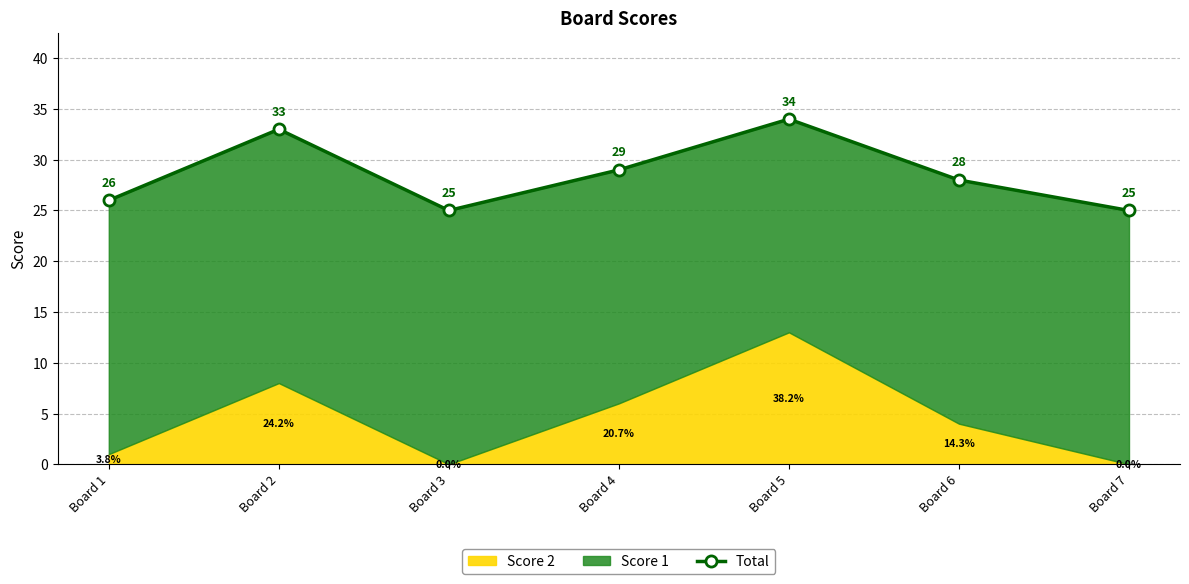

What is the change in value from Board 6 to Board 7?

-3